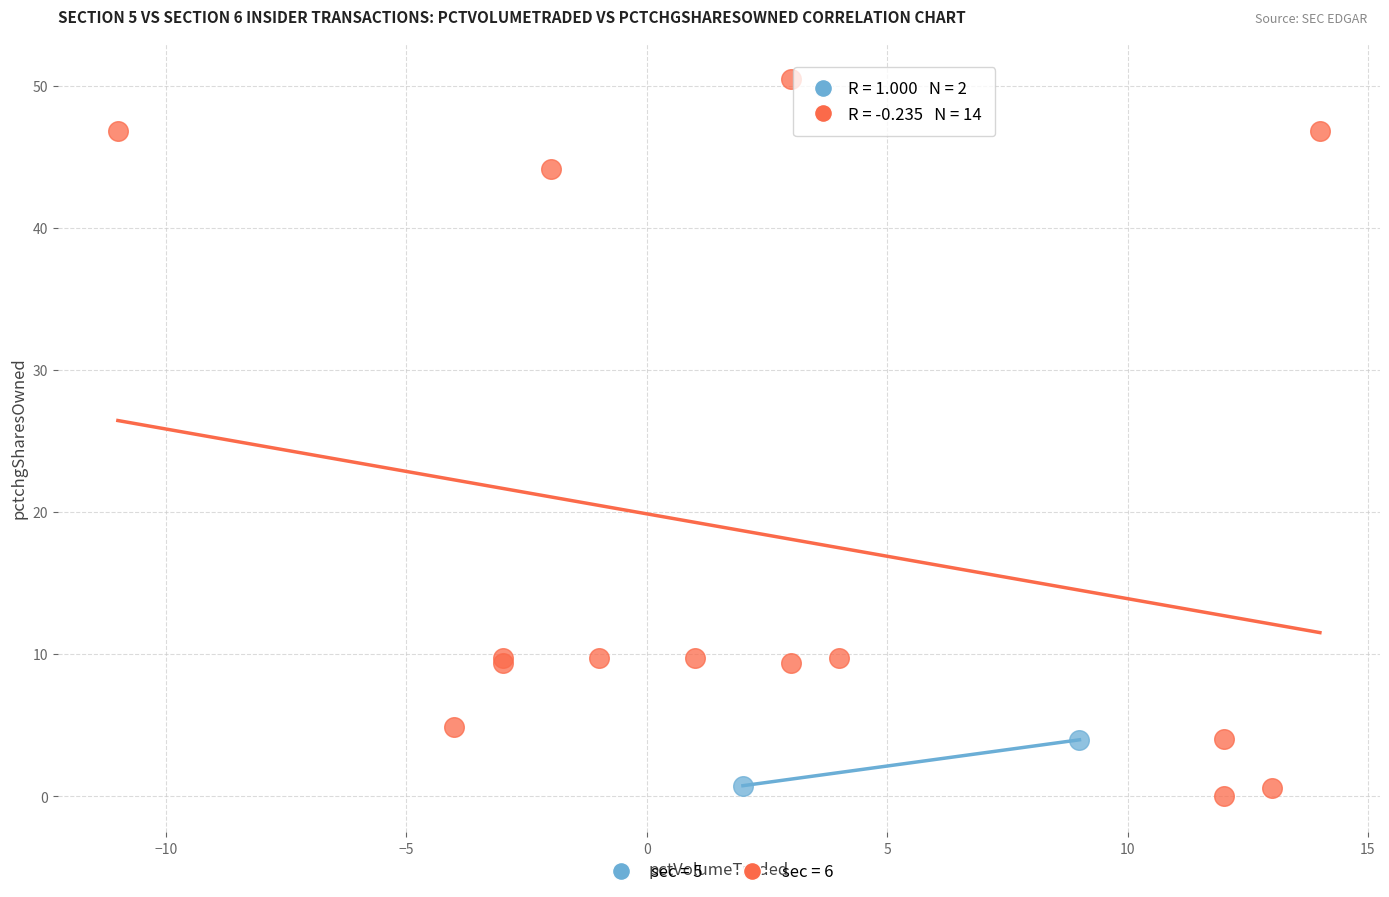

What are all the series names shown in the legend?

sec = 5, sec = 6